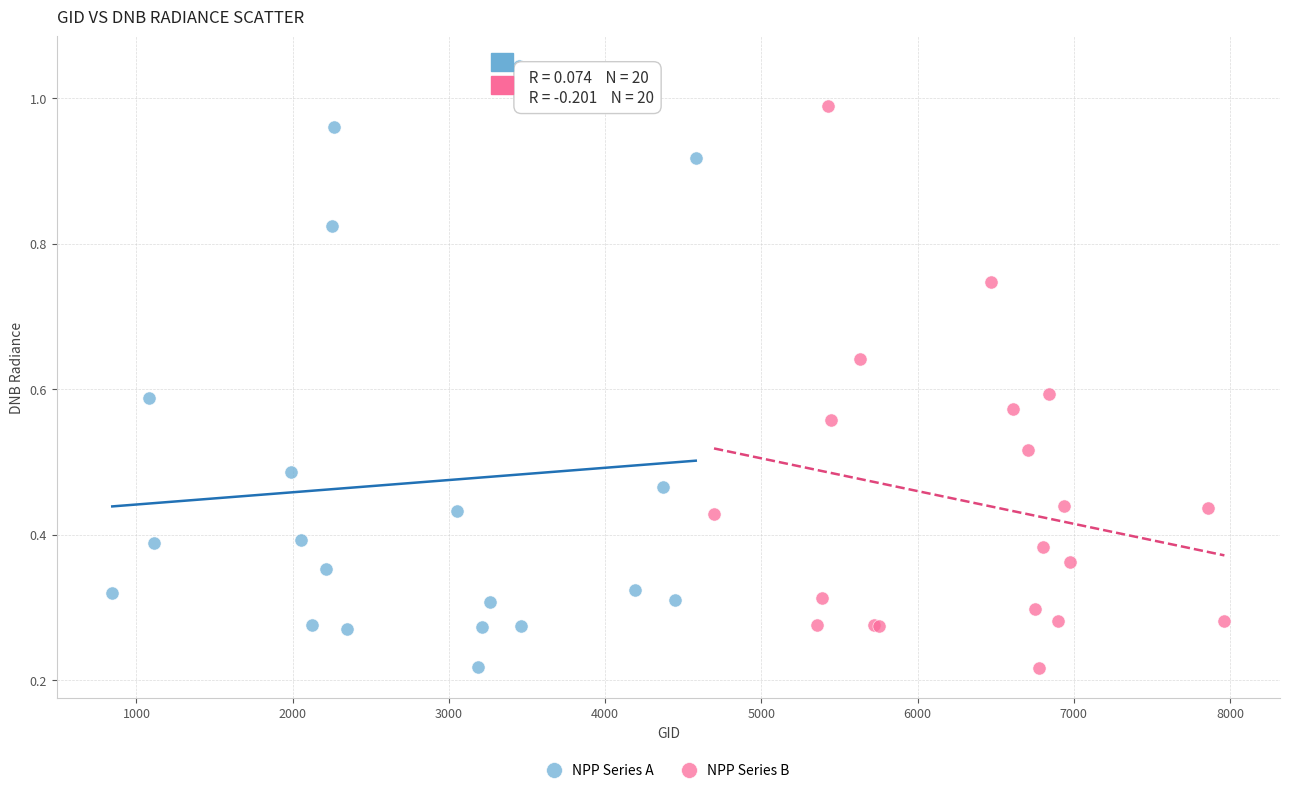

Which series contains the highest Y value?

NPP Series A